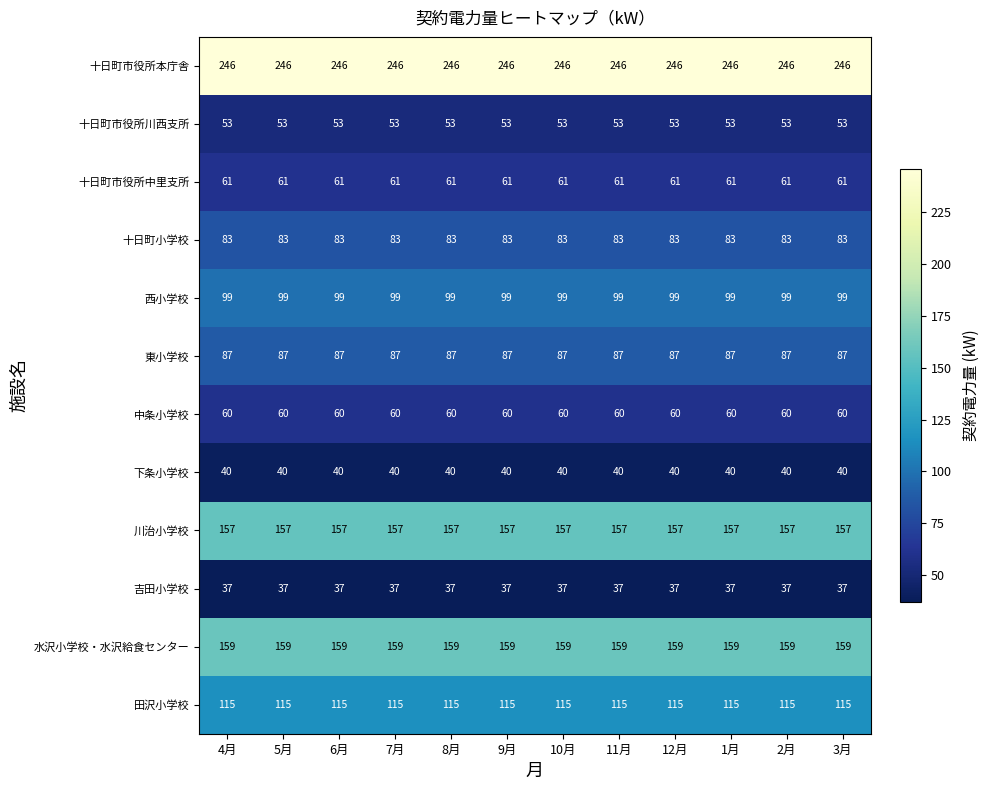

What is the spread (max minus min) of values at 4月?

209